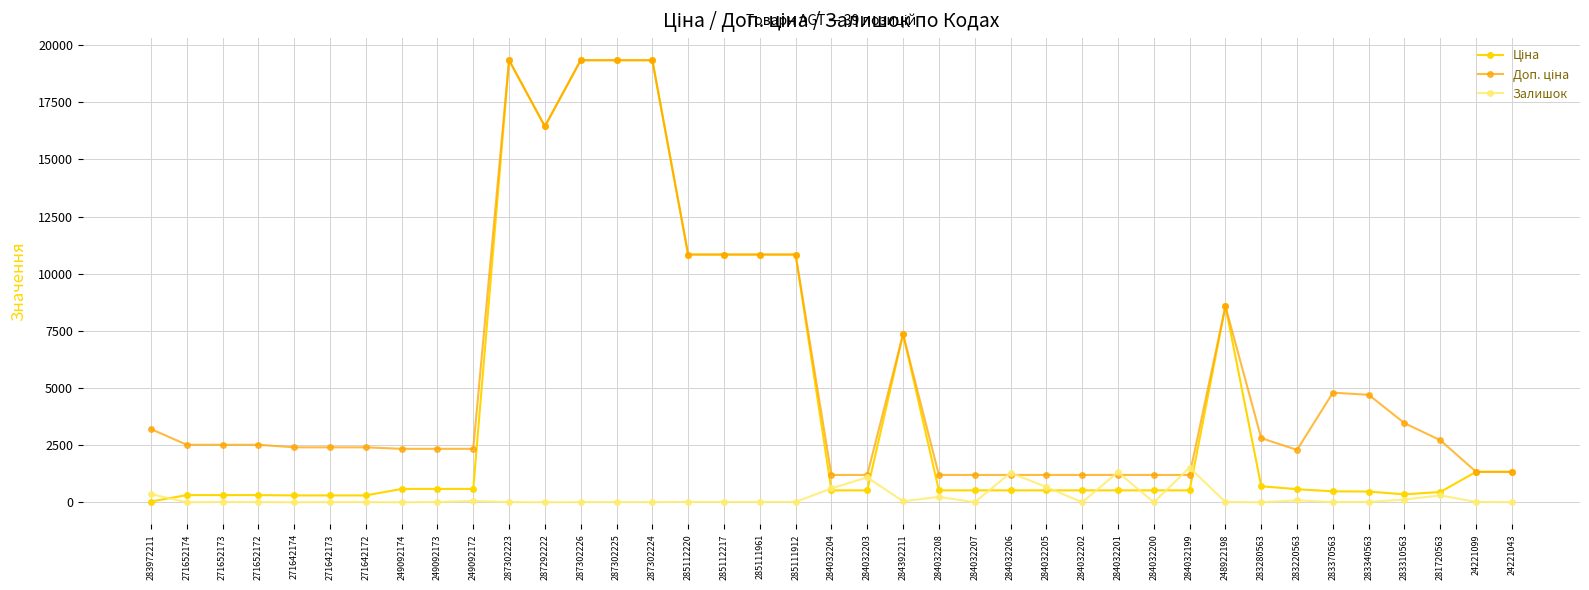

How many lines are shown in the chart?

3